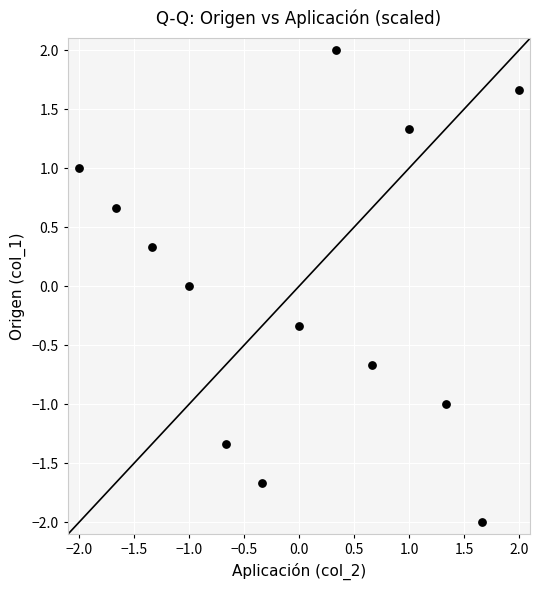

What is the range of X values (max minus min)?

4.0